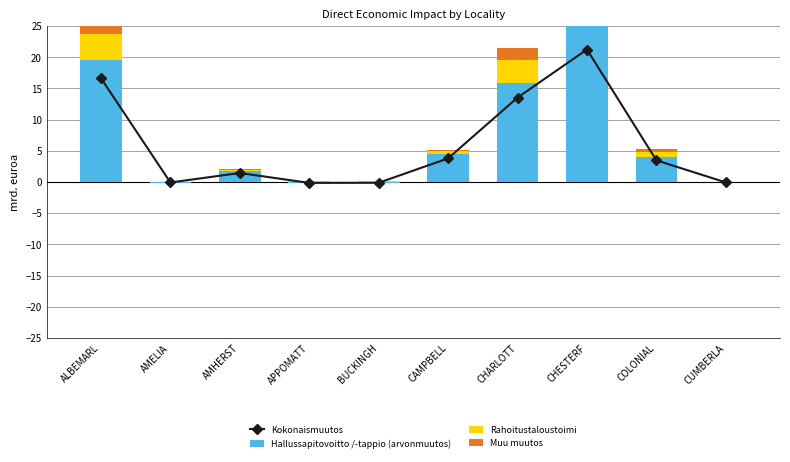

How many groups of bars are there?

10